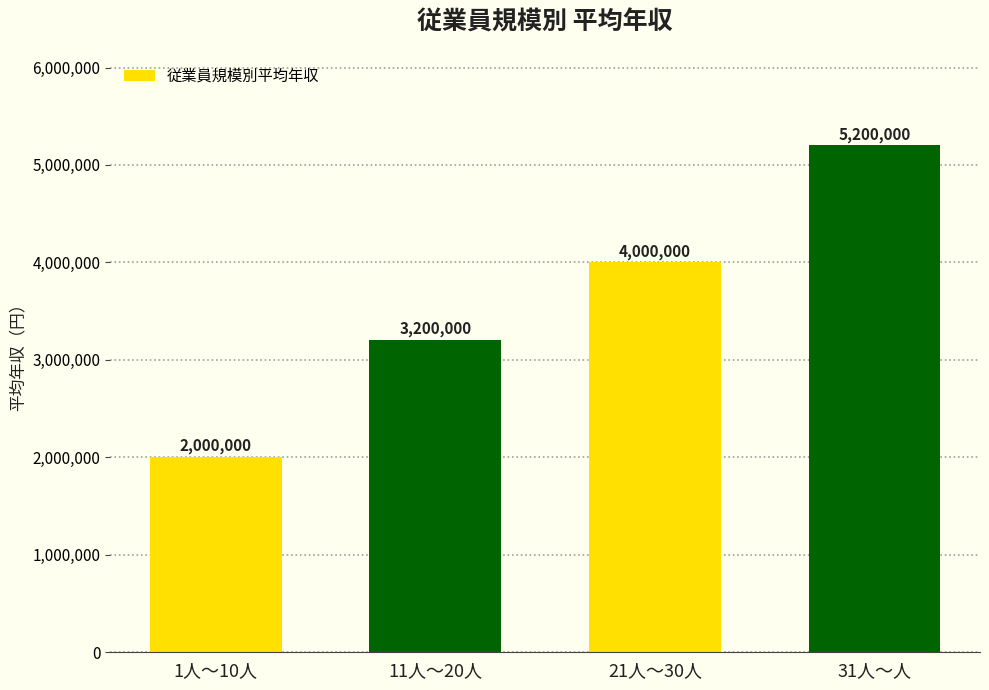

Reading right to left, what are all the values shown in this chart?

31人～人=5200000	21人～30人=4000000	11人～20人=3200000	1人～10人=2000000